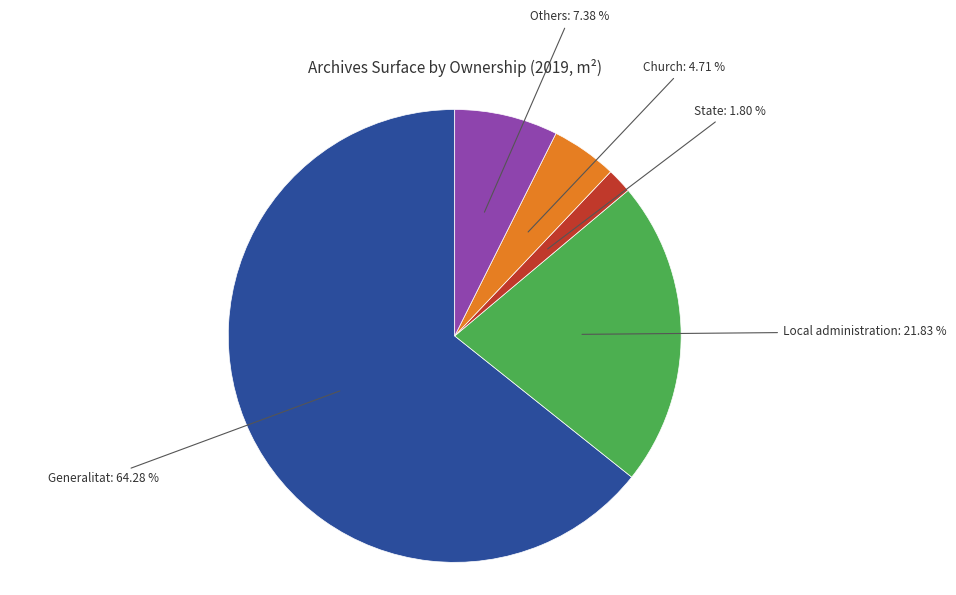

What is the largest slice in the pie chart?

Generalitat